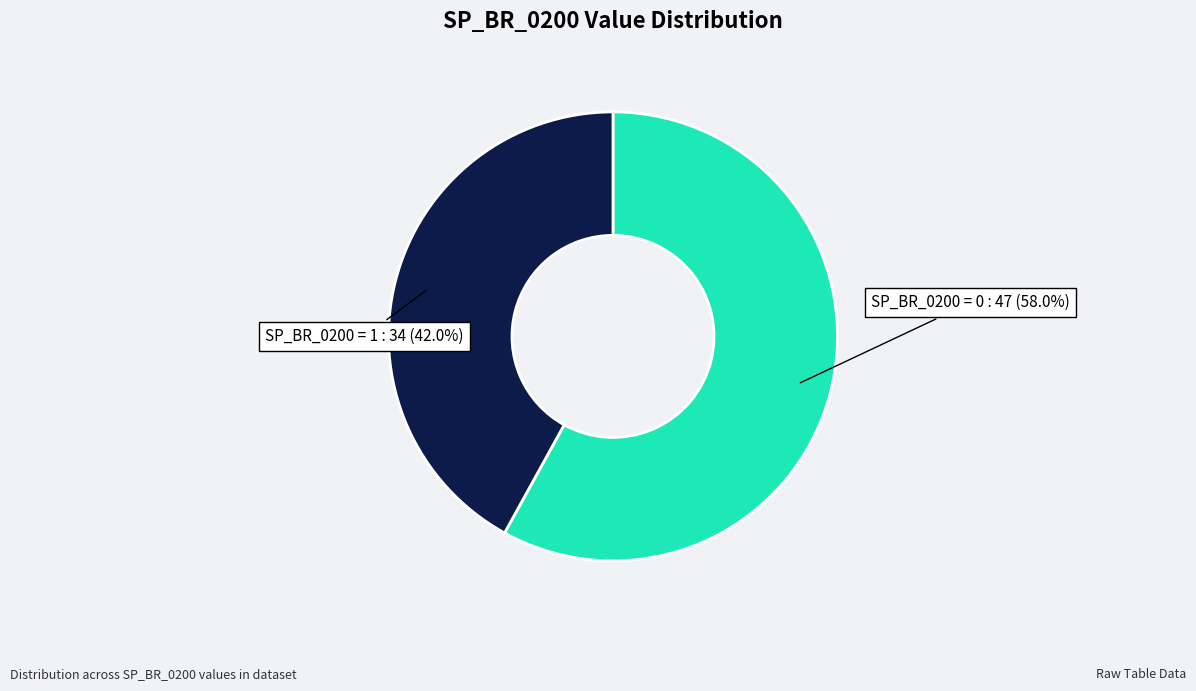

Which has a higher value, SP_BR_0200 = 0 or SP_BR_0200 = 1?

SP_BR_0200 = 0